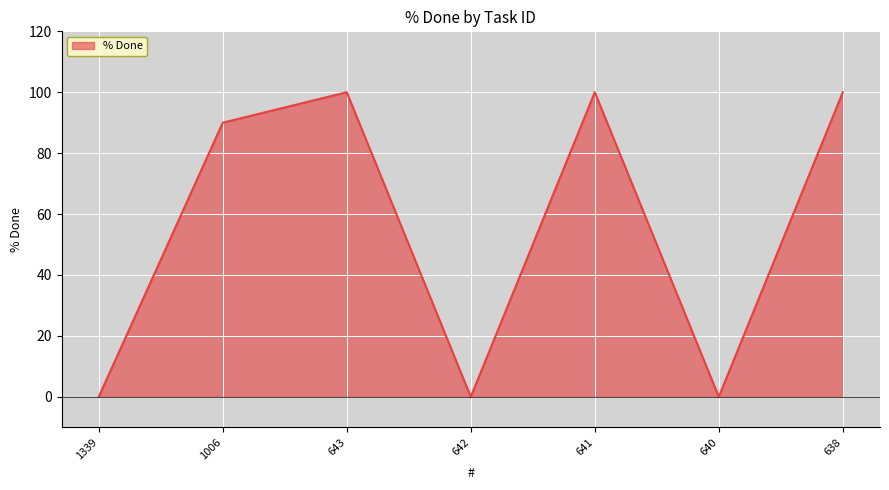

How many values are below 90?

3